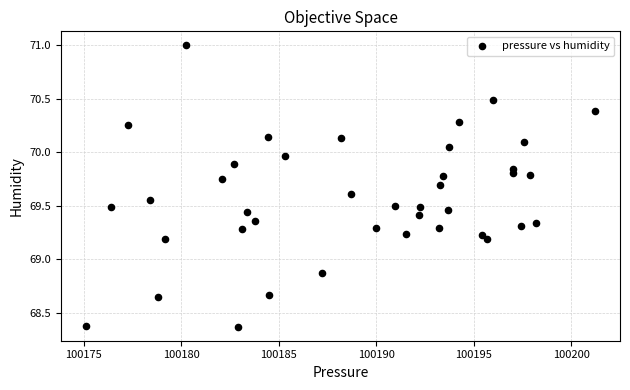

What is the range of X values (max minus min)?

26.1